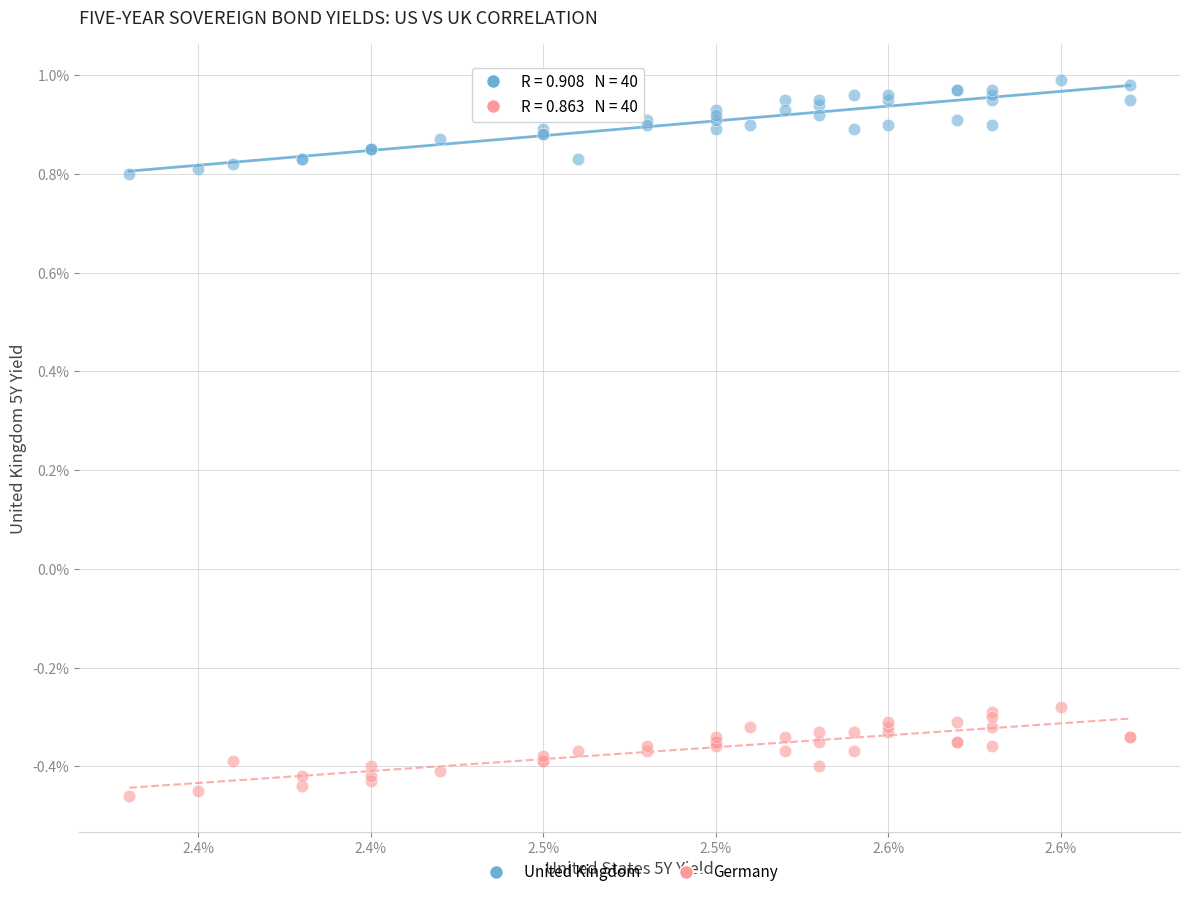

Which series contains the lowest Y value?

Germany